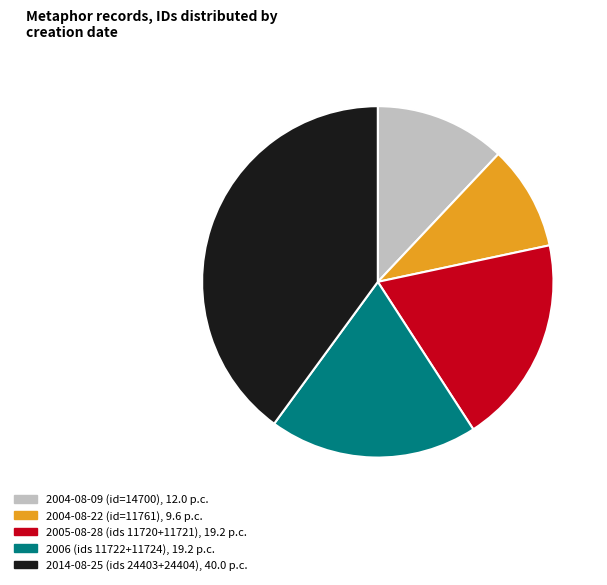

Is there a majority slice in this chart?

No